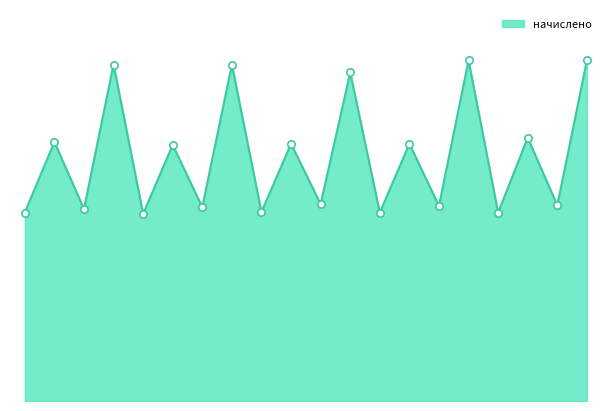

Is this an area chart (filled region under the line)?

Yes